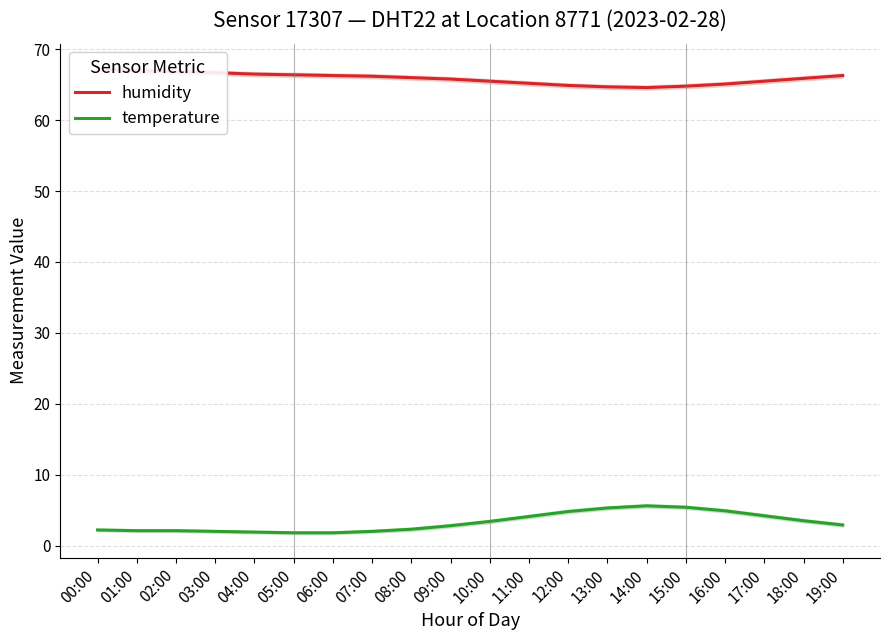

In temperature, how many points are higher than both neighbors (excluding endpoints)?

1